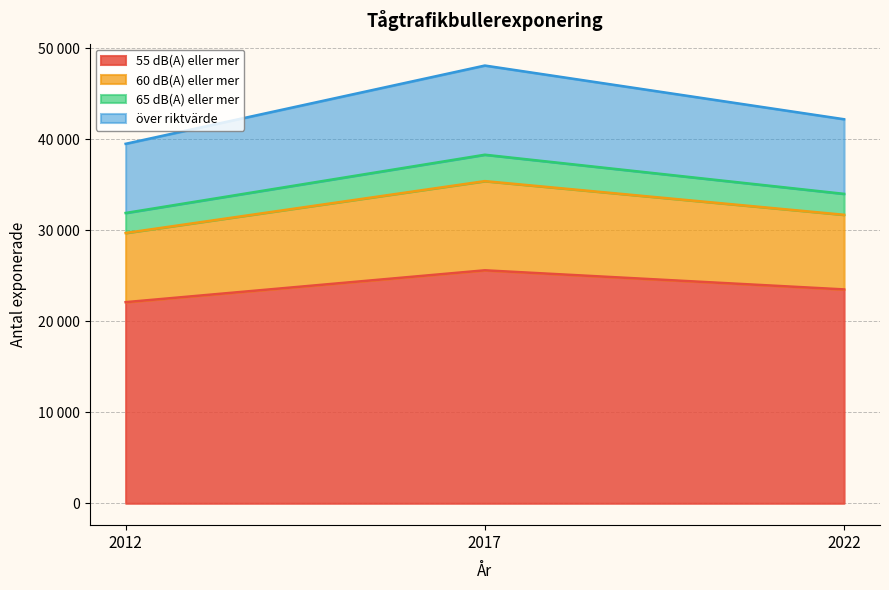

What is the sum of the 65 dB(A) eller mer values at 2022 and 2012?

65900